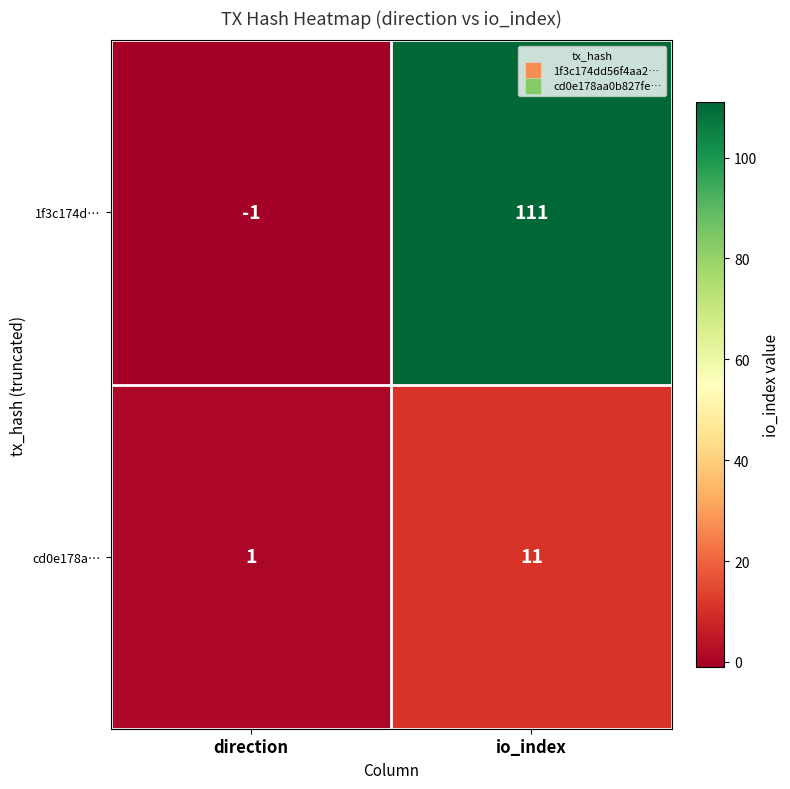

How many distinct data groups are displayed?

2